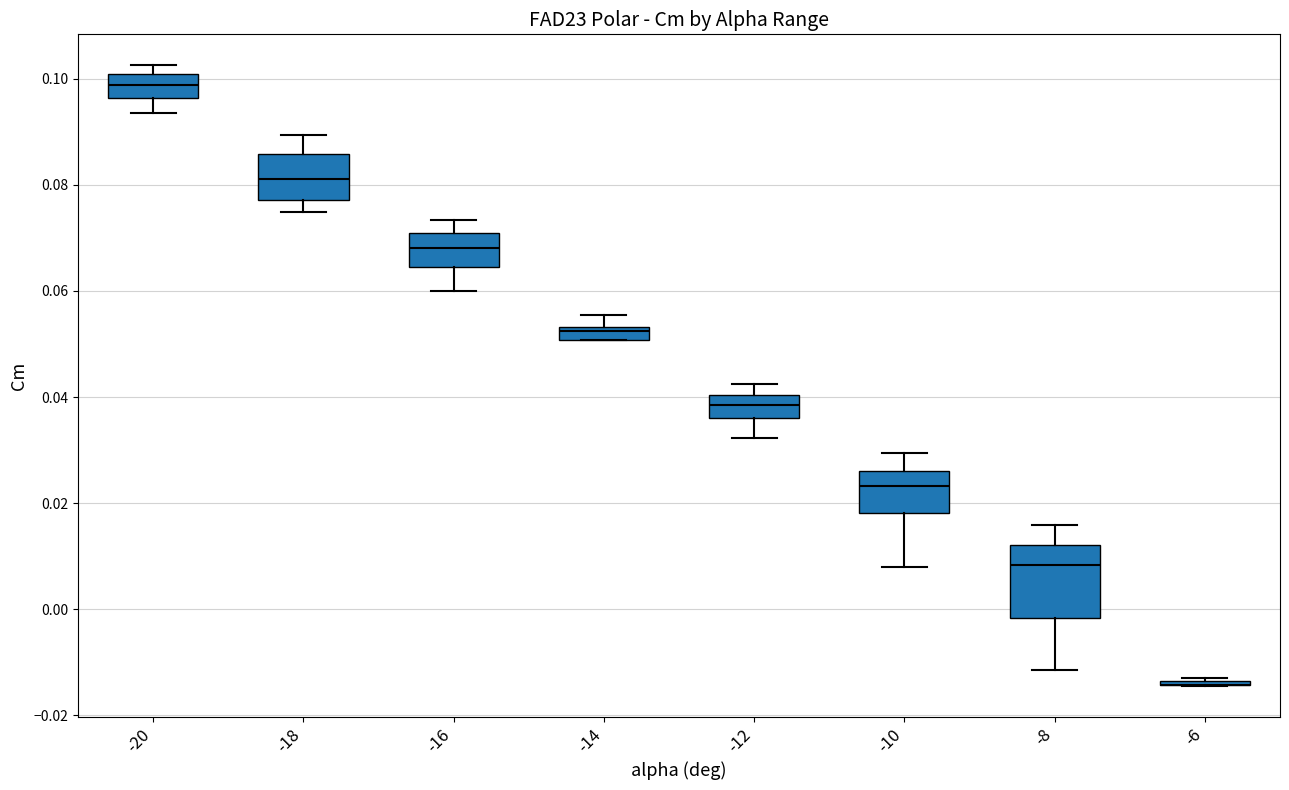

Where does the lower whisker of the box at x = -20 end on the y-axis? The values are not printed on the chart, so give them approximately, as read against the axis.

0.094